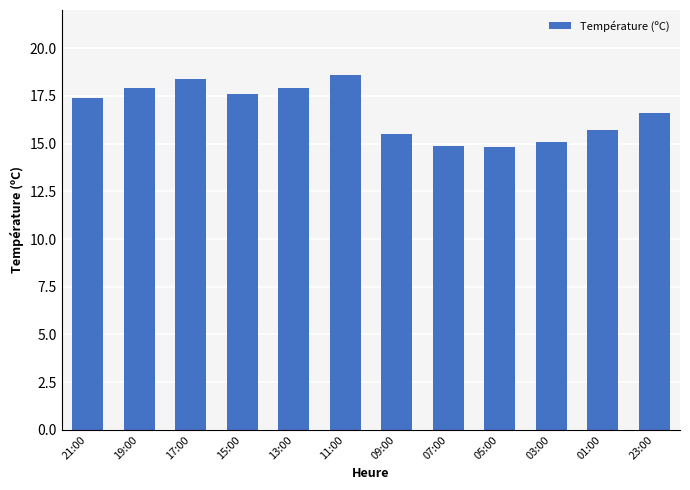

The chart shows a value of 28.7 at 23:00. True or false?

False